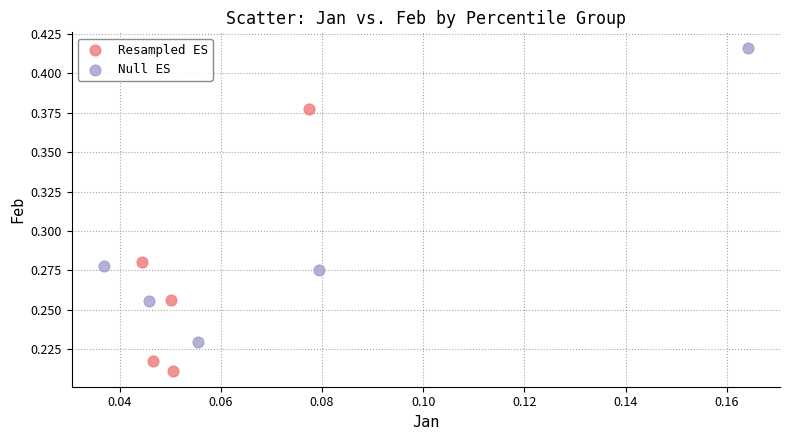

Which series has the widest spread of Y values?

Null ES